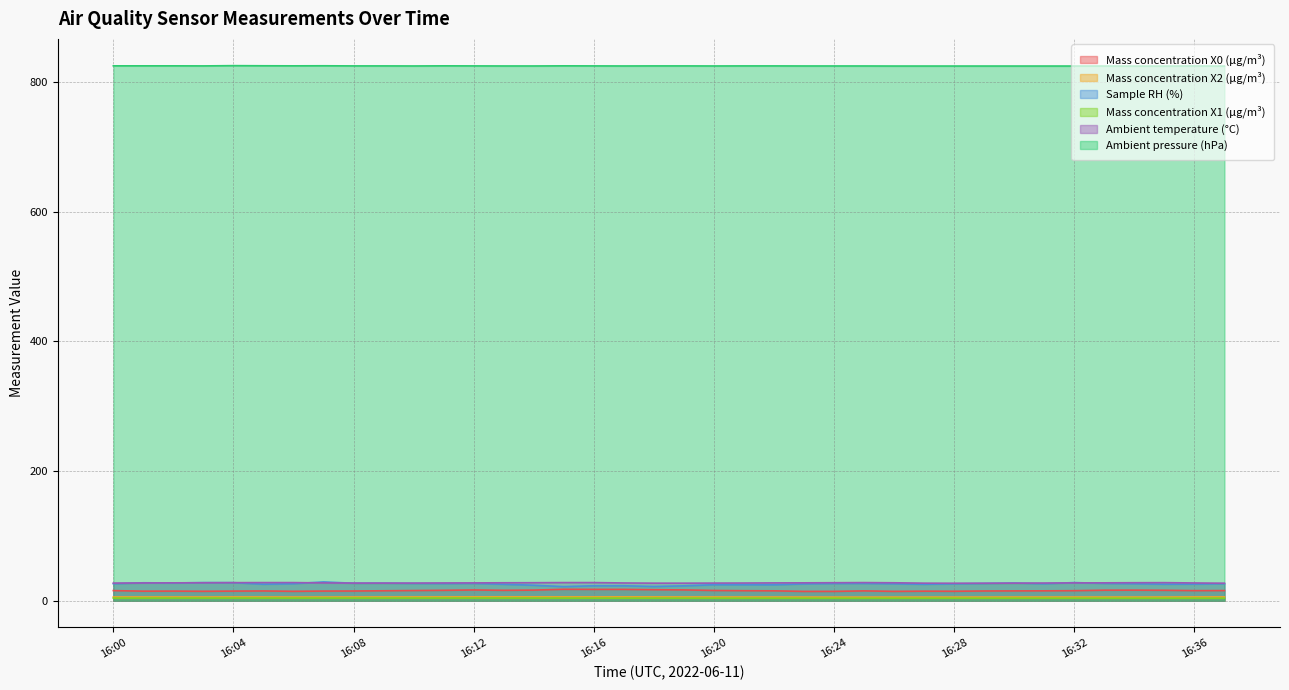

The value of Ambient pressure (hPa) at 16:31 is 368.5. True or false?

False